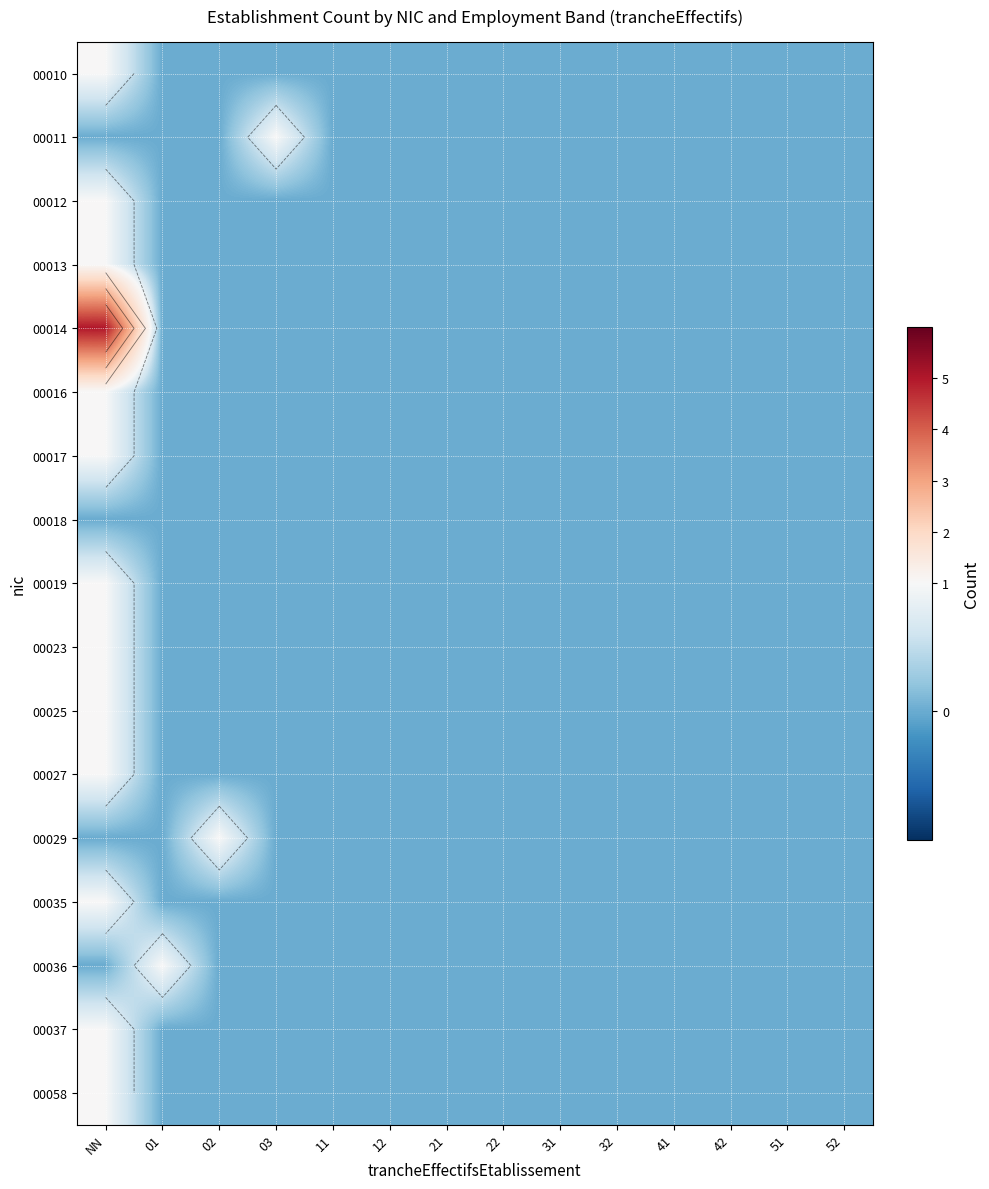

At how many categories does at least one series exceed 0?

1